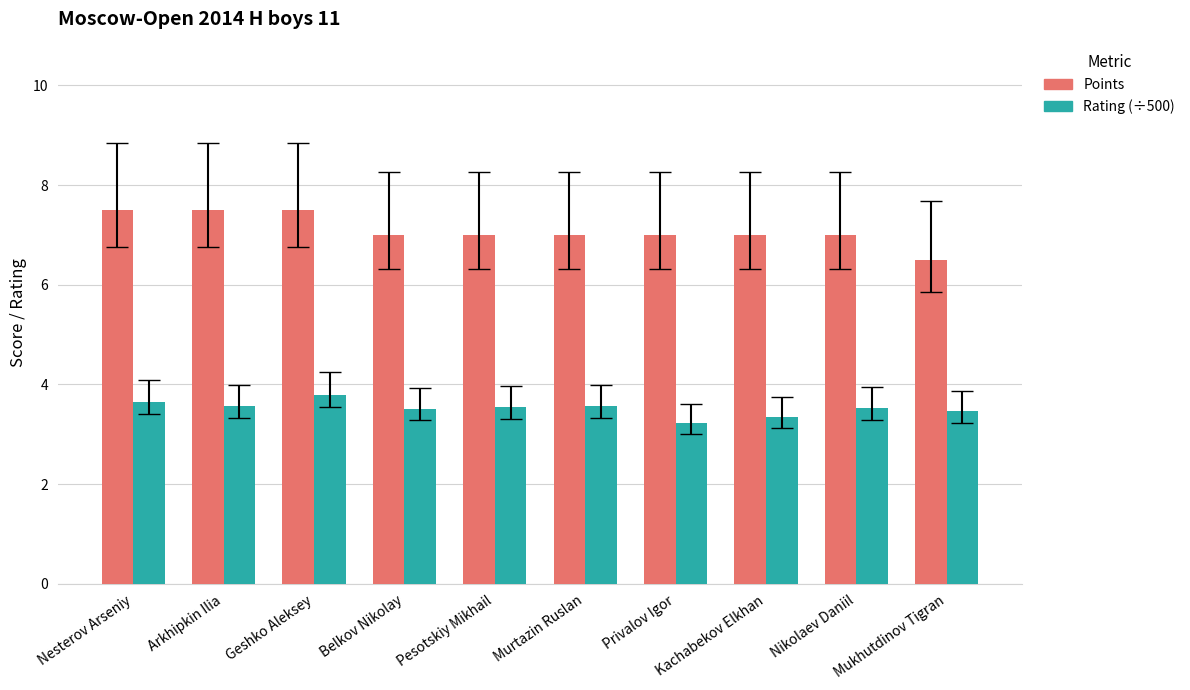

What is the minimum value shown in the chart?

3.2